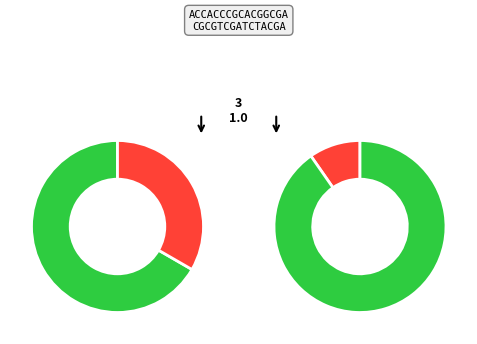

The 5-Sat slice represents 1% of the pie. True or false?

False